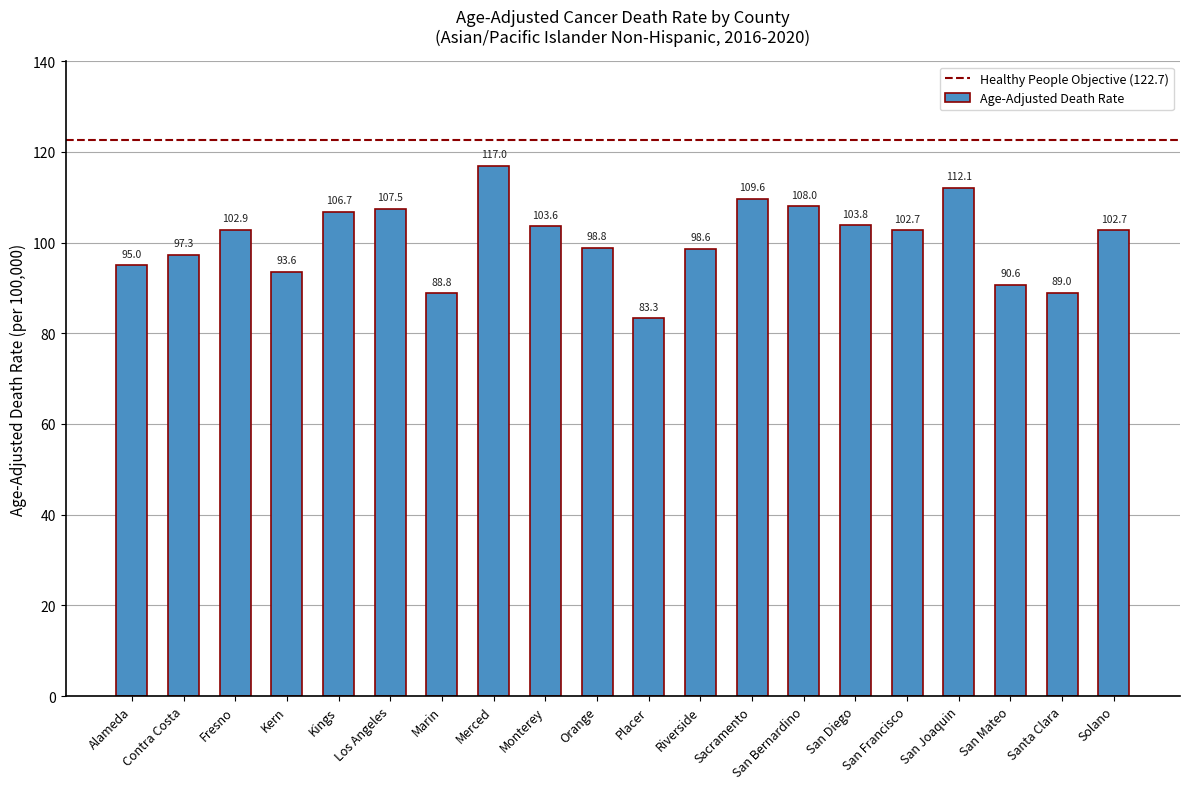

What is the change in value from Sacramento to San Diego?

-5.8